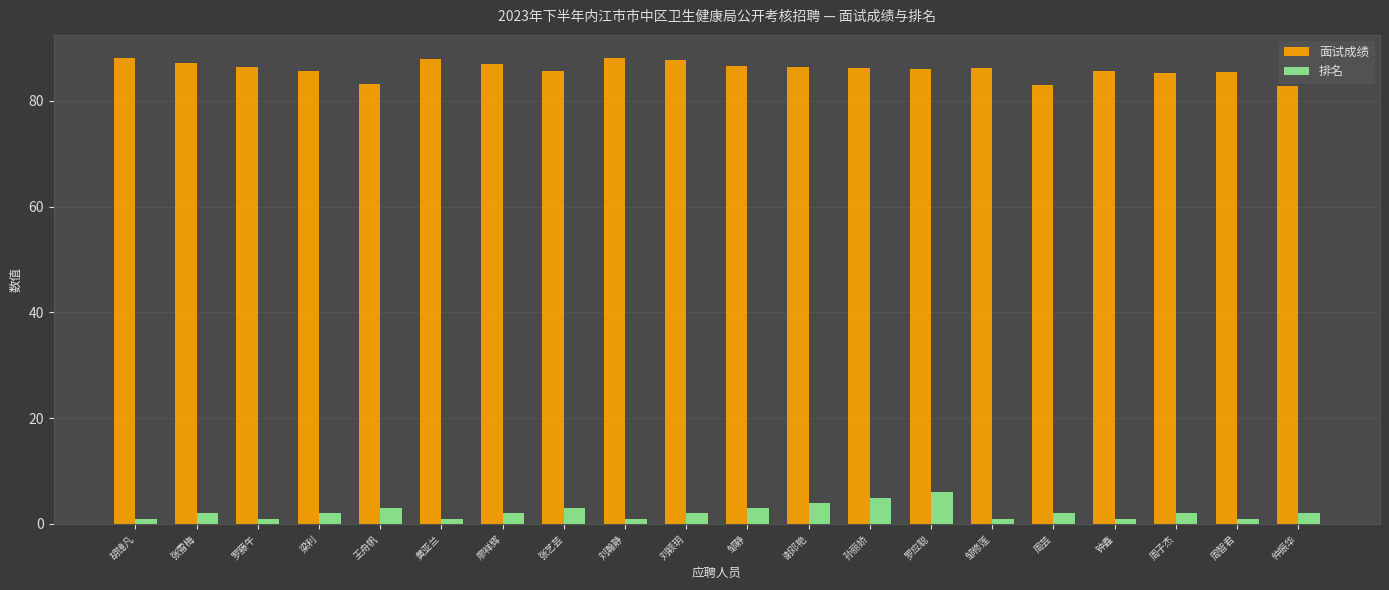

What is the smallest value displayed?

1.0